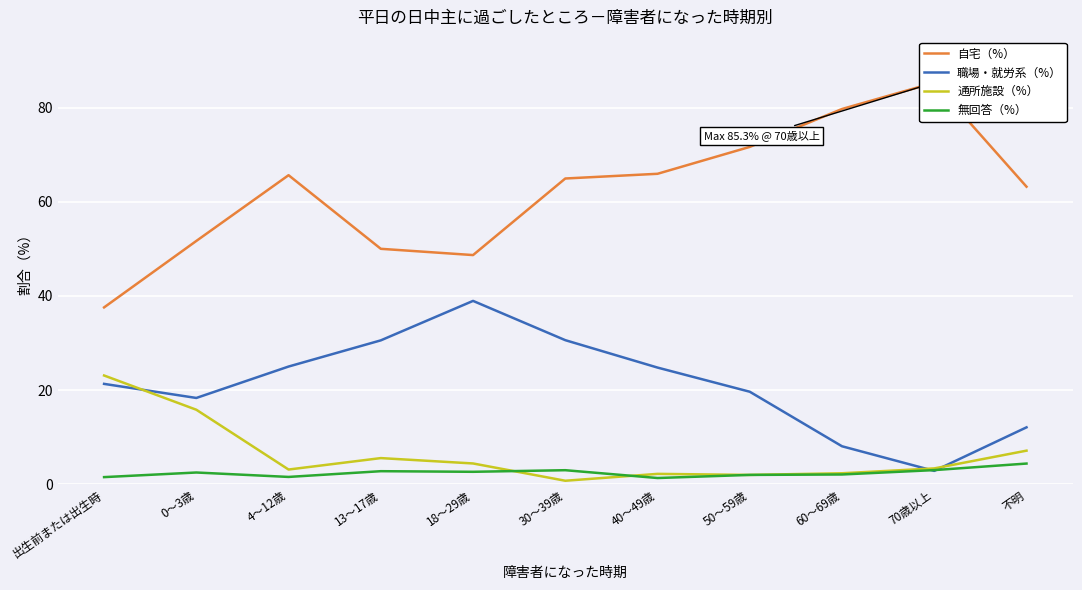

At which category is the sum across all series the highest?

30～39歳